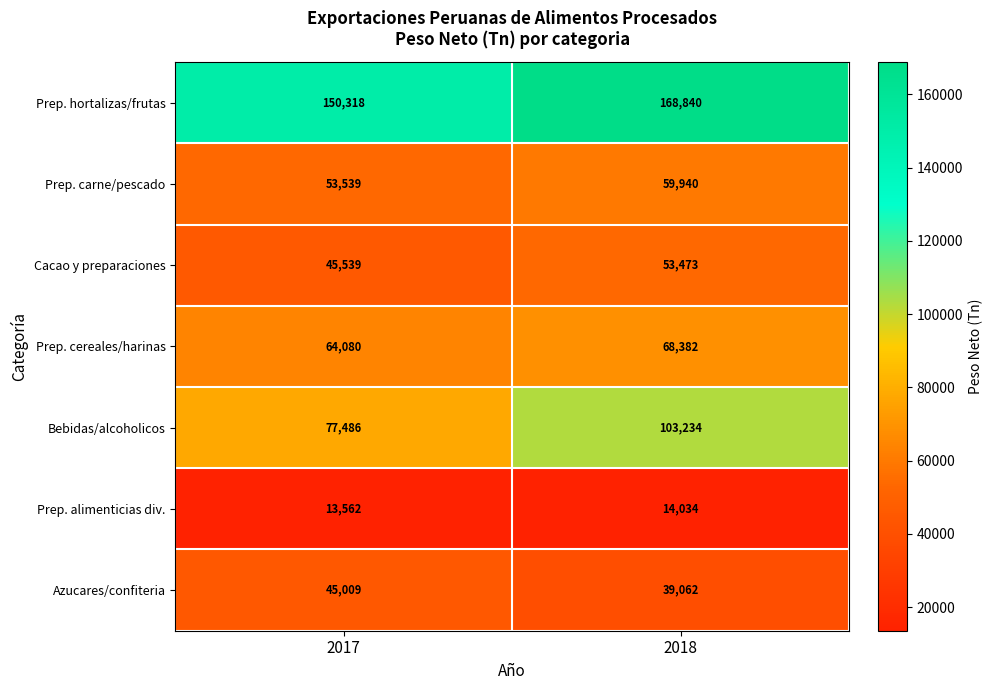

What is the sum of the Prep. carne/pescado values at 2018 and 2017?

113479